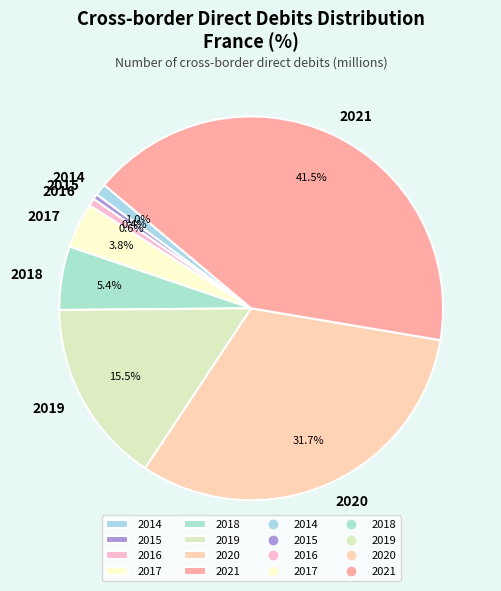

Which category has the biggest portion of the pie?

2021